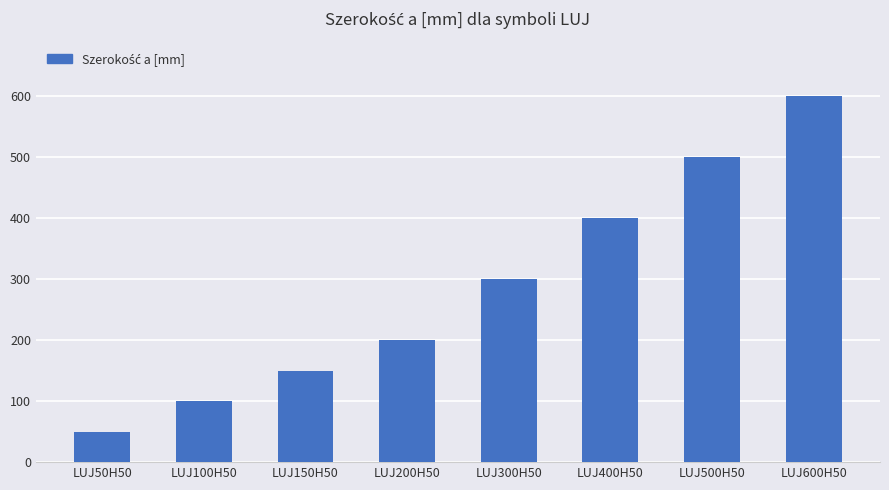

How many values are below 300?

4